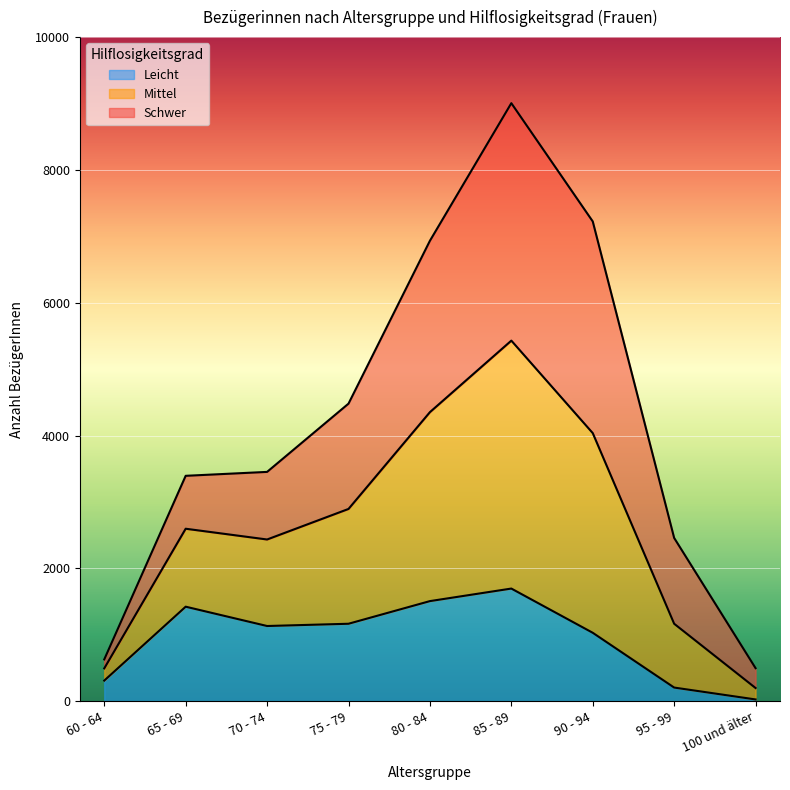

What is the maximum value for Leicht?

1695